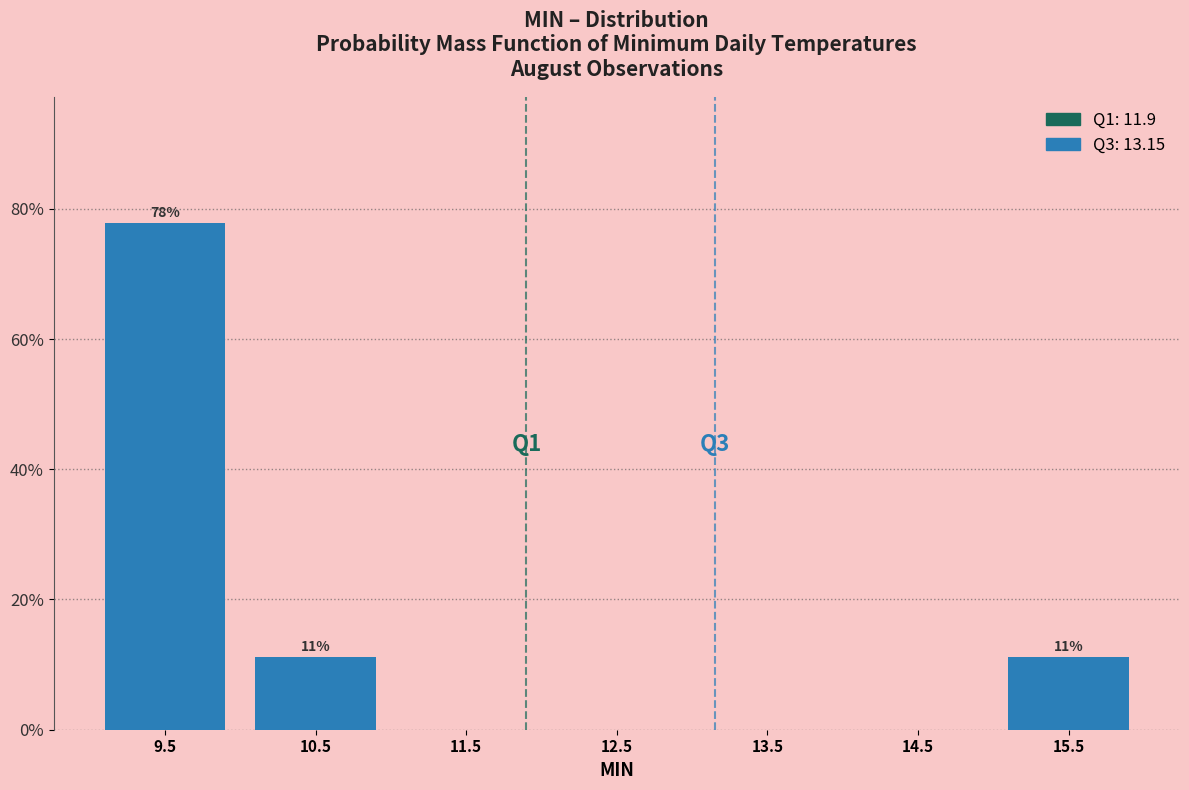

Which range on the x-axis has the tallest bar?

9 to 10